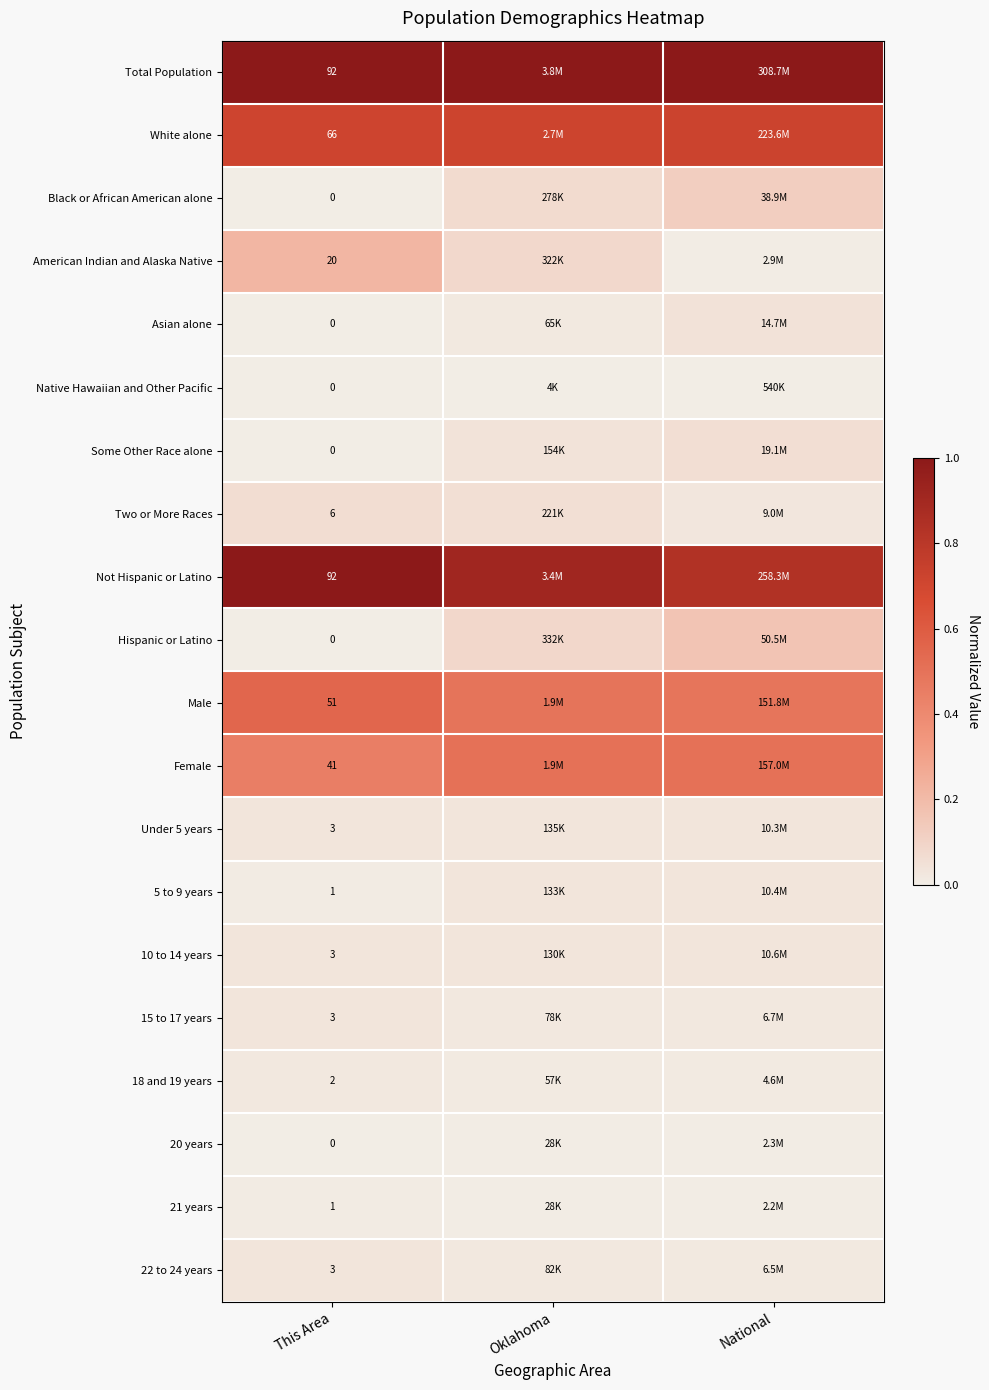

True or false: Total Population has a value of 1.0 at This Area.

True